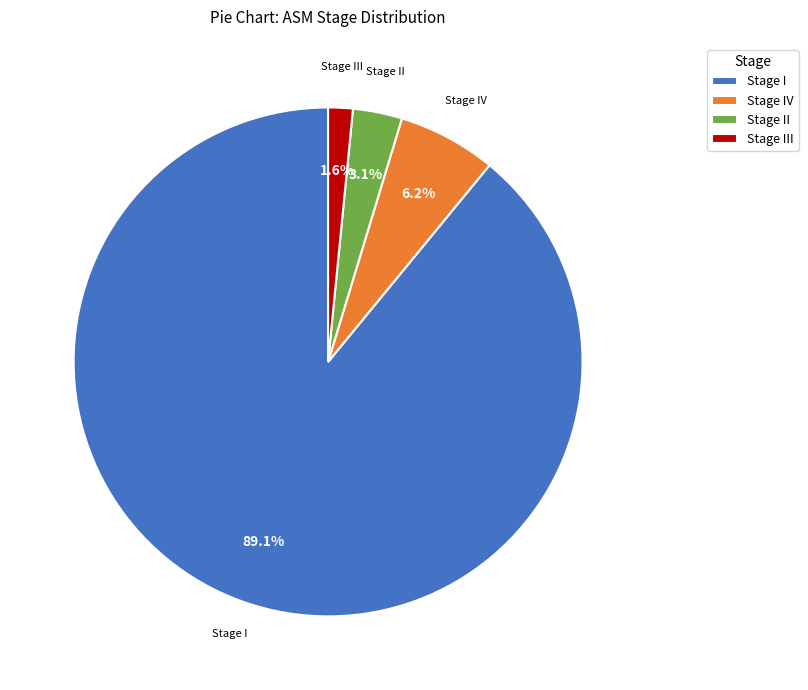

Rank the categories by value from lowest to highest.

Stage III, Stage II, Stage IV, Stage I